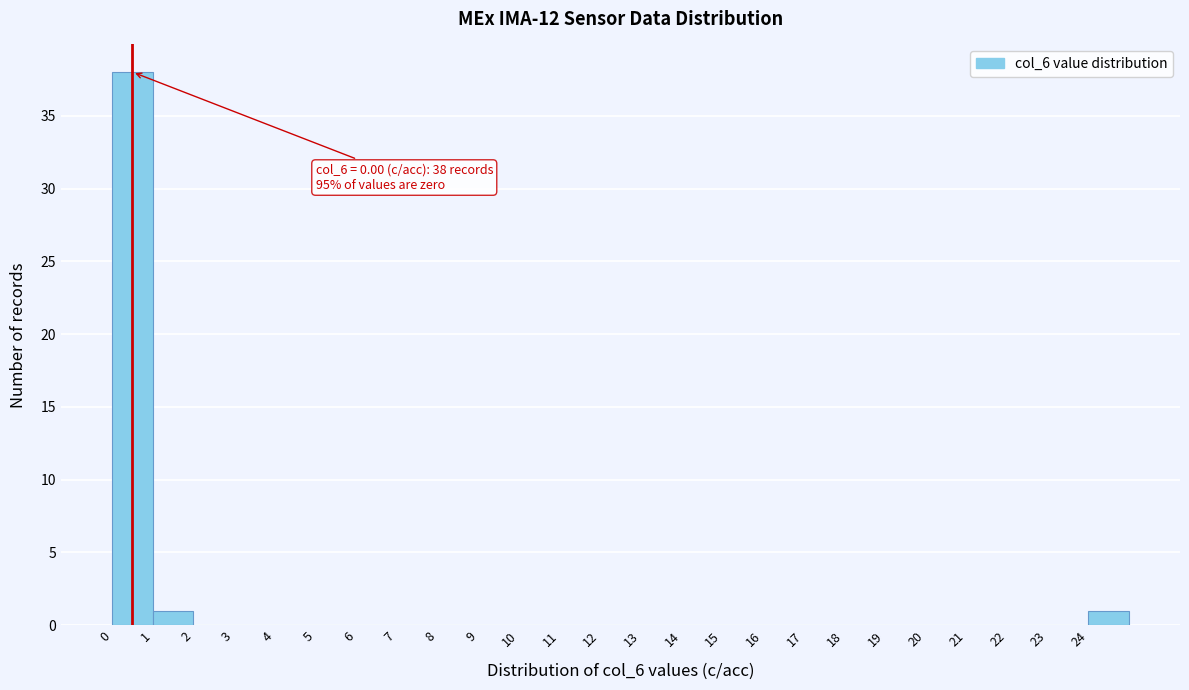

Over which range of the x-axis is the bar tallest?

0 to 1